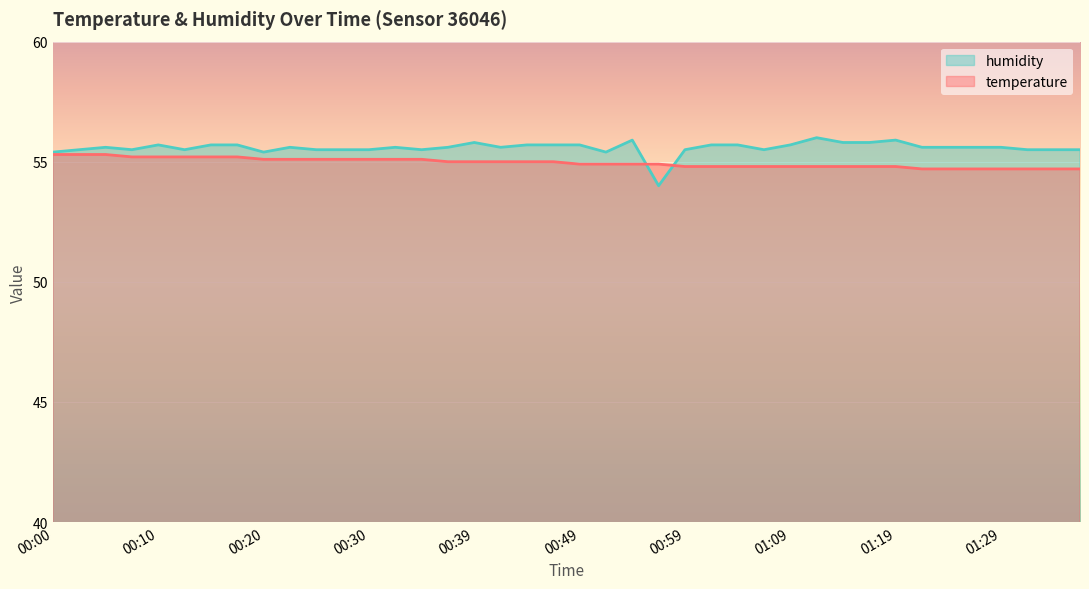

Which series ends up on top after the final intersection of humidity and temperature?

humidity